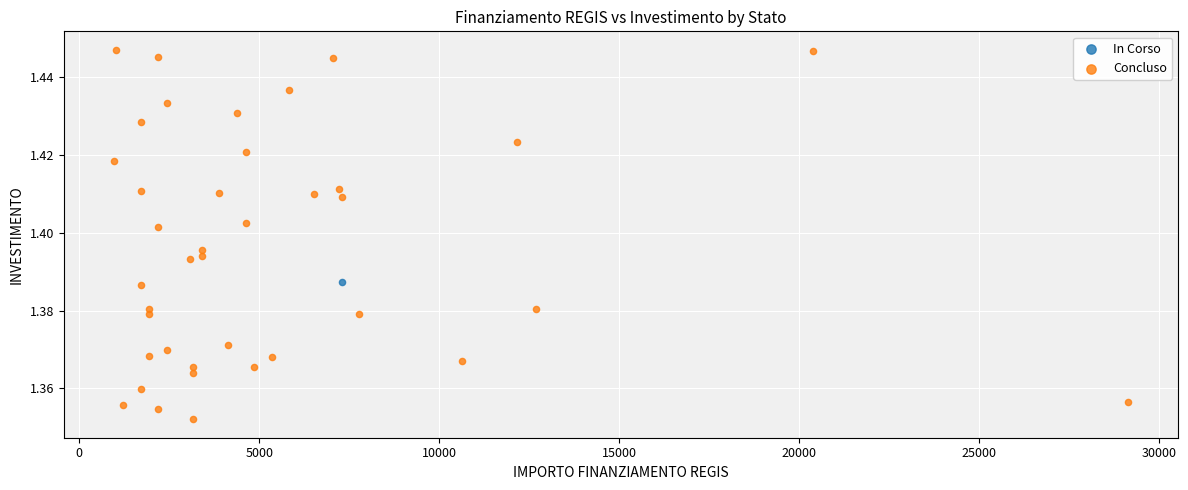

What are all the series names shown in the legend?

In Corso, Concluso